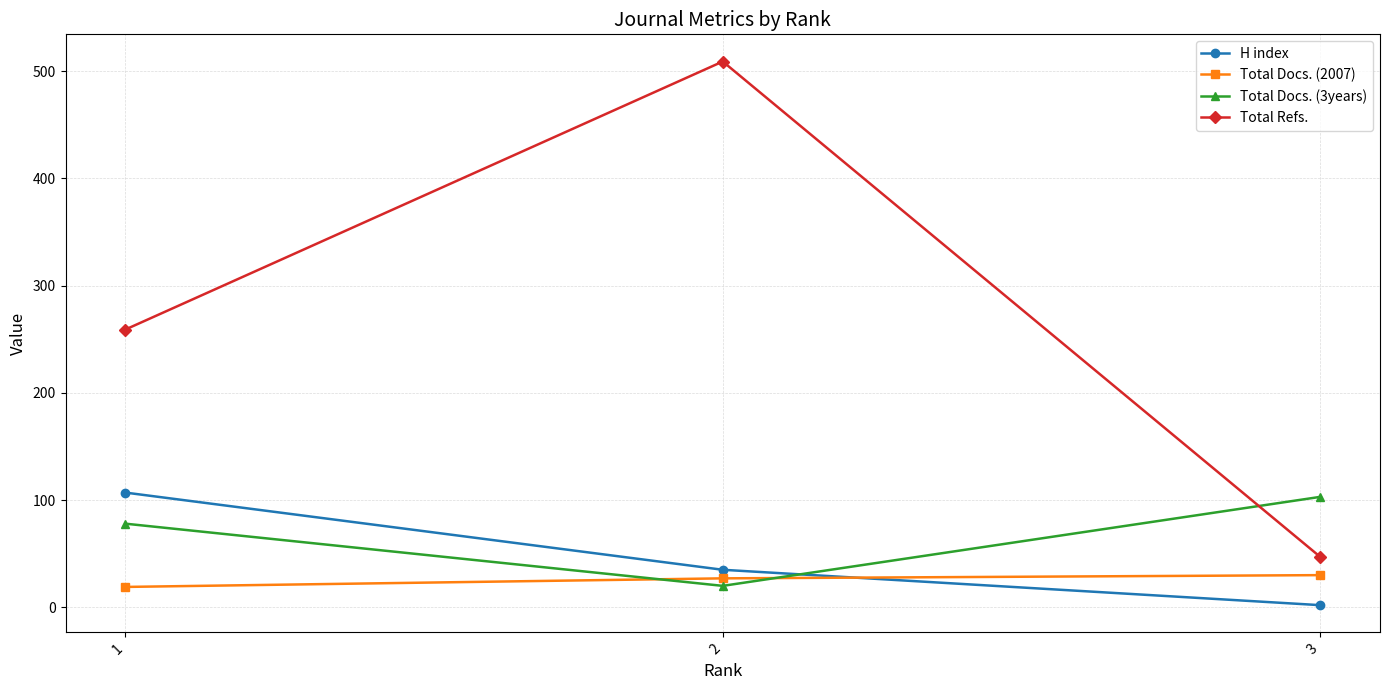

At how many categories does at least one series exceed 269?

1